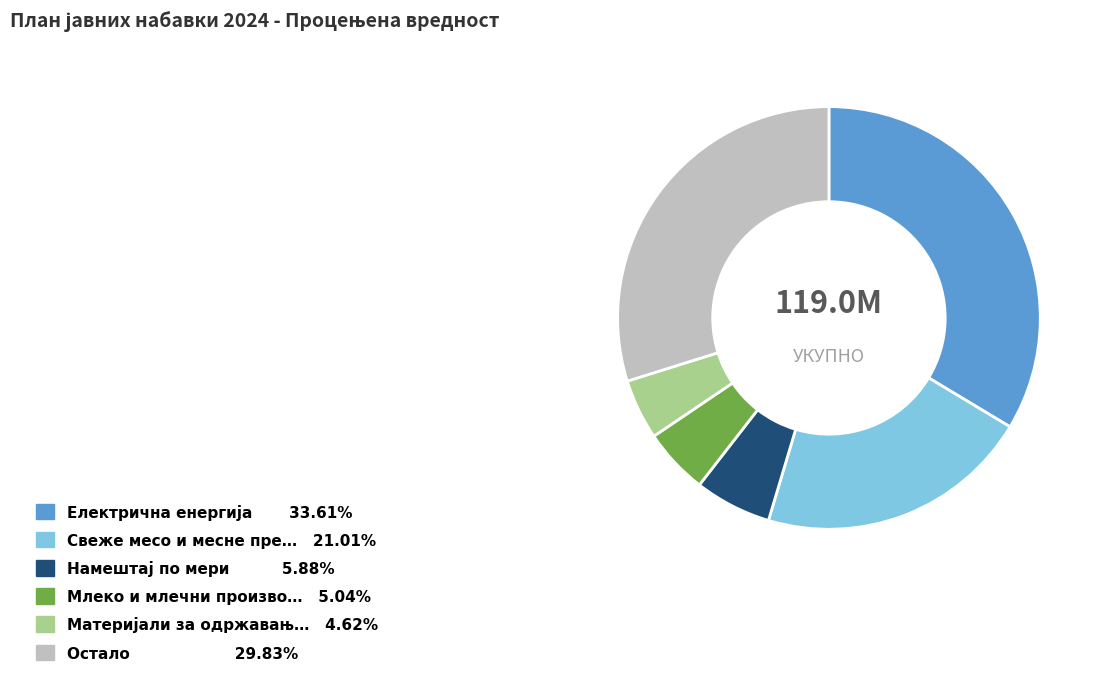

Is there a majority slice in this chart?

No